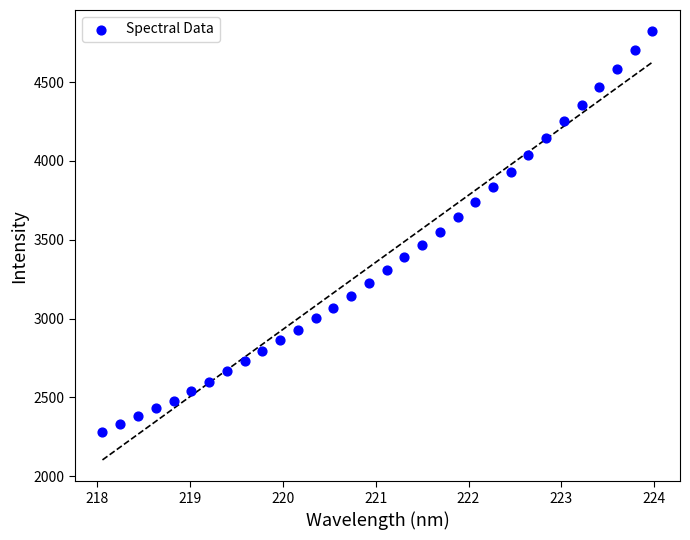

What is the range of X values (max minus min)?

5.9